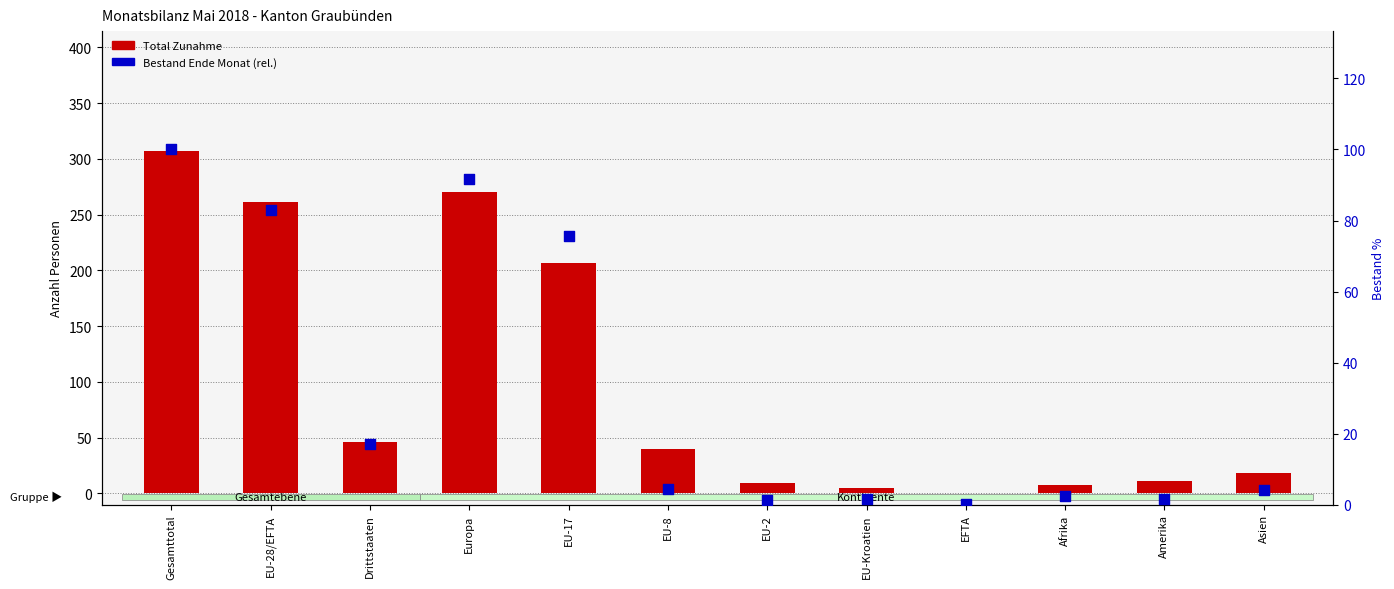

Is the value of Total Zunahme at Drittstaaten greater than the value of Bestand (rel. %) at Drittstaaten?

Yes